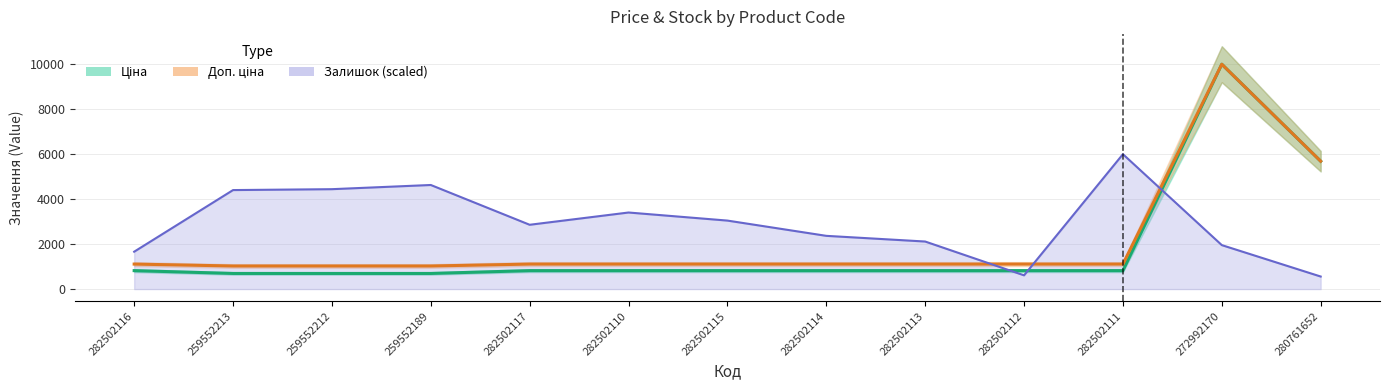

Rank the series by their average value, from highest to lowest.

Залишок (scaled), Доп. ціна, Ціна